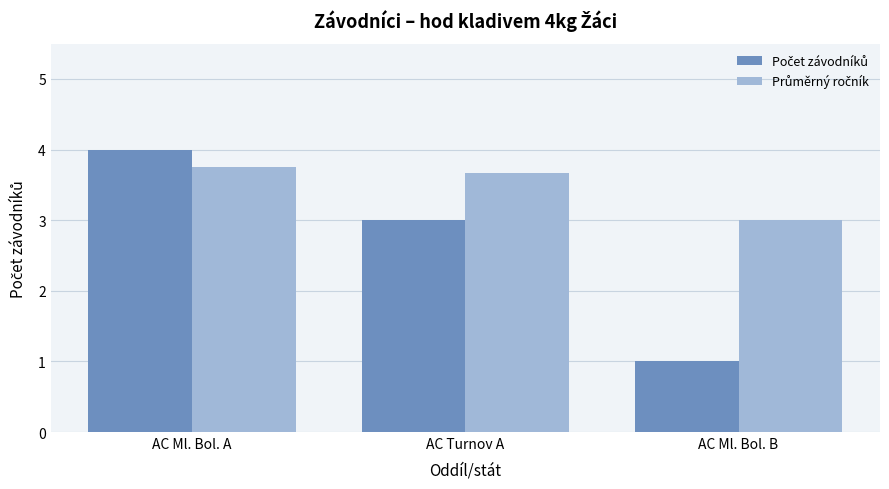

How many series are shown in this chart?

2